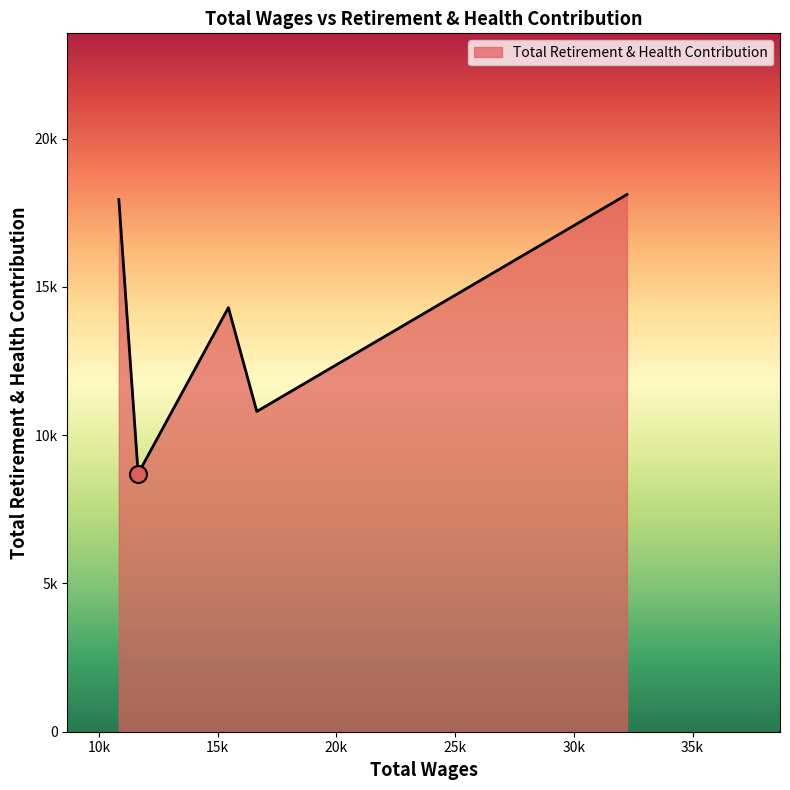

Does the chart have visible grid lines?

No